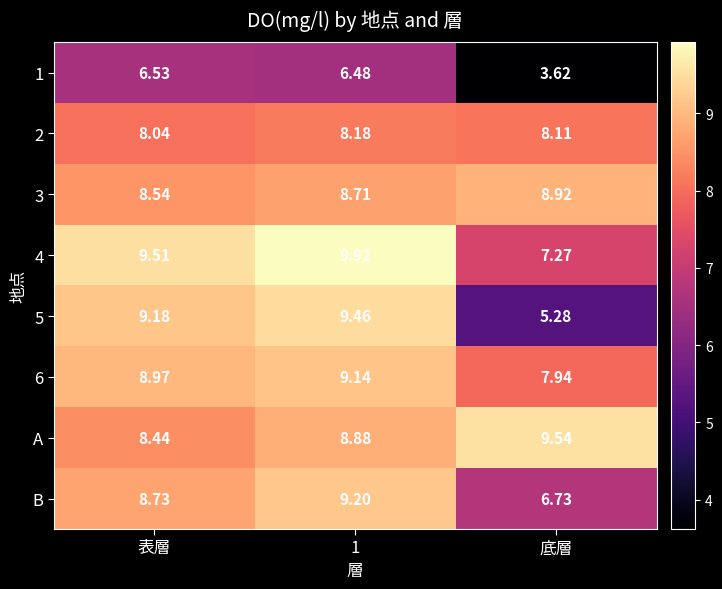

Is the value of 2 at 1 greater than the value of 6 at 1?

No